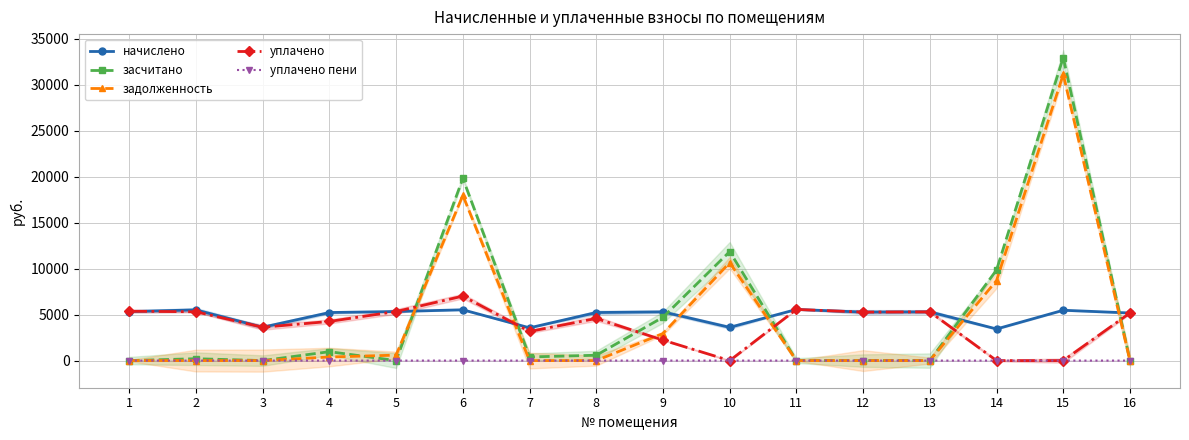

Does the chart display data point markers on the line(s)?

Yes